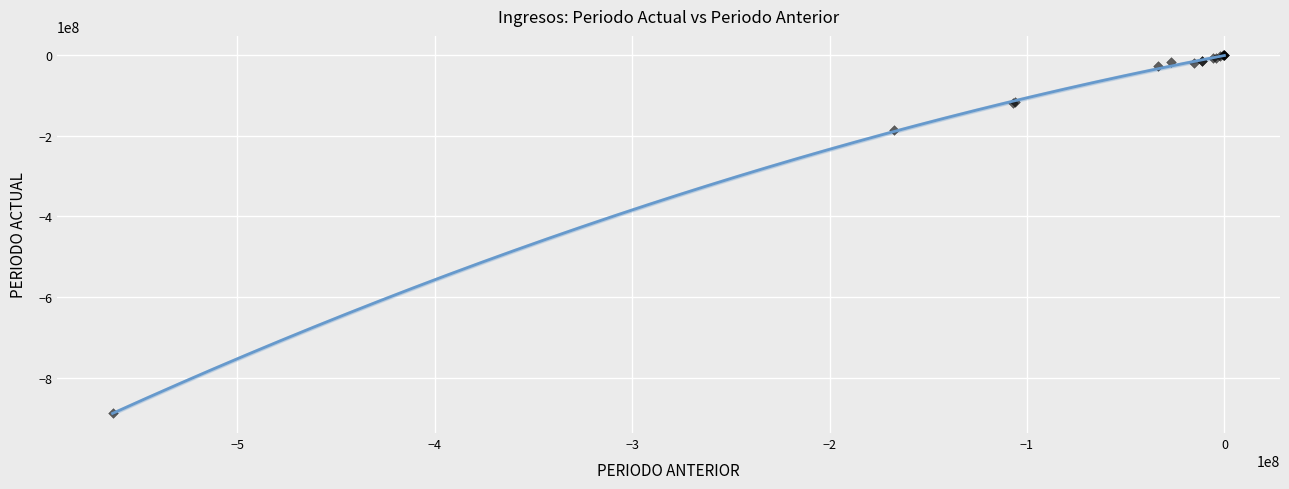

What Y value in the scatter plot is closest to -443761683?

-185819789.1